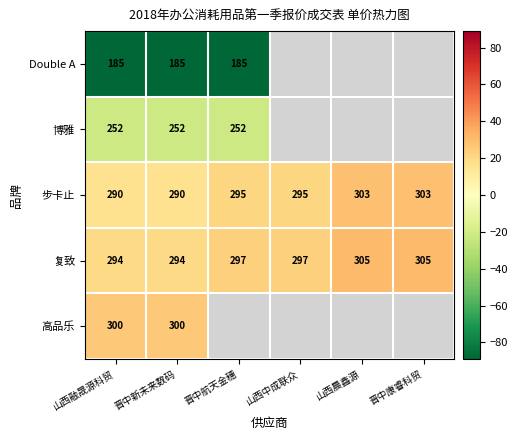

True or false: 复致 has a value of 9.5 at 晋中康睿科贸.

False